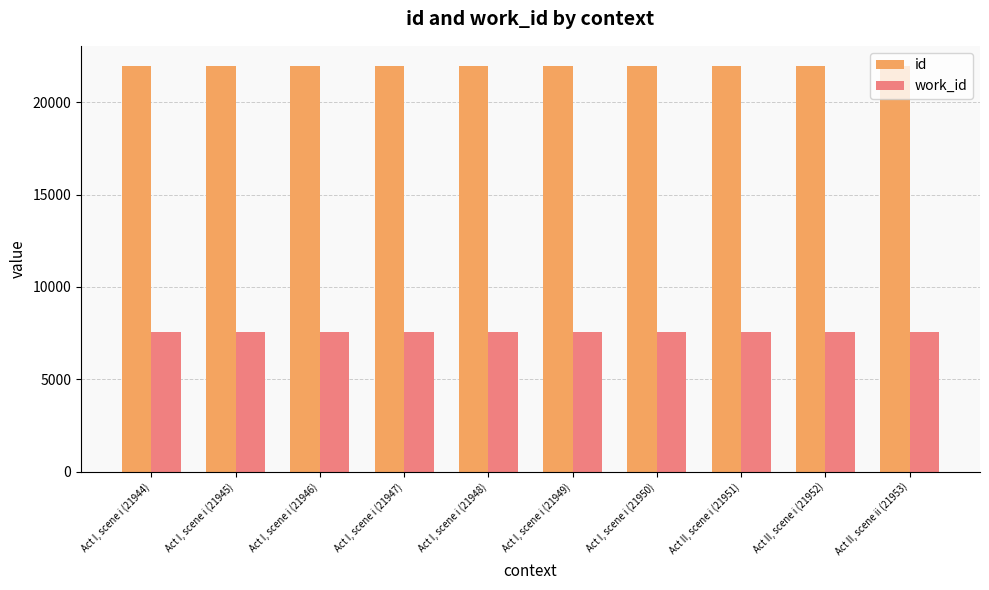

What is the difference between the maximum and minimum values in the id series?

9